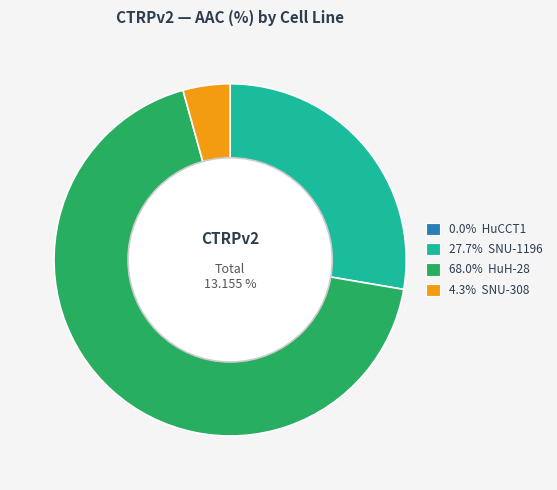

Which slice represents more than half of the pie?

HuH-28